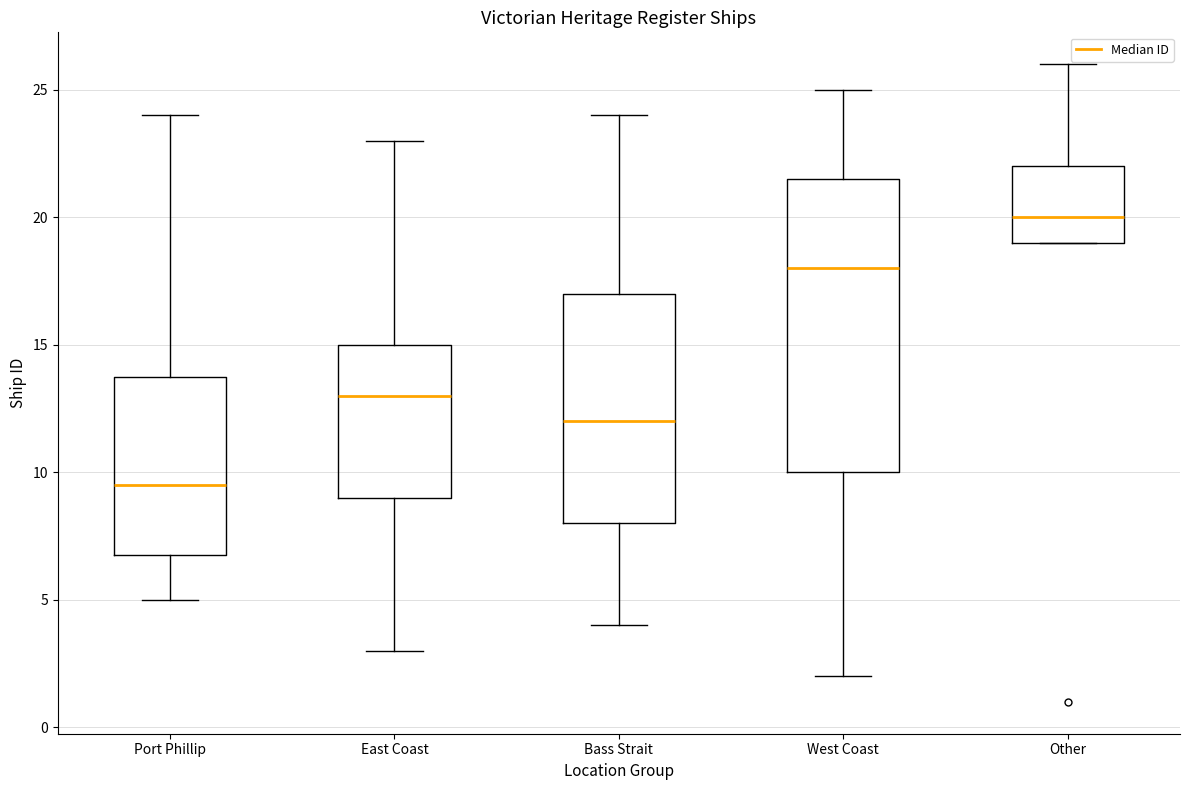

Which box is the tallest, from its lower edge to its upper edge?

West Coast